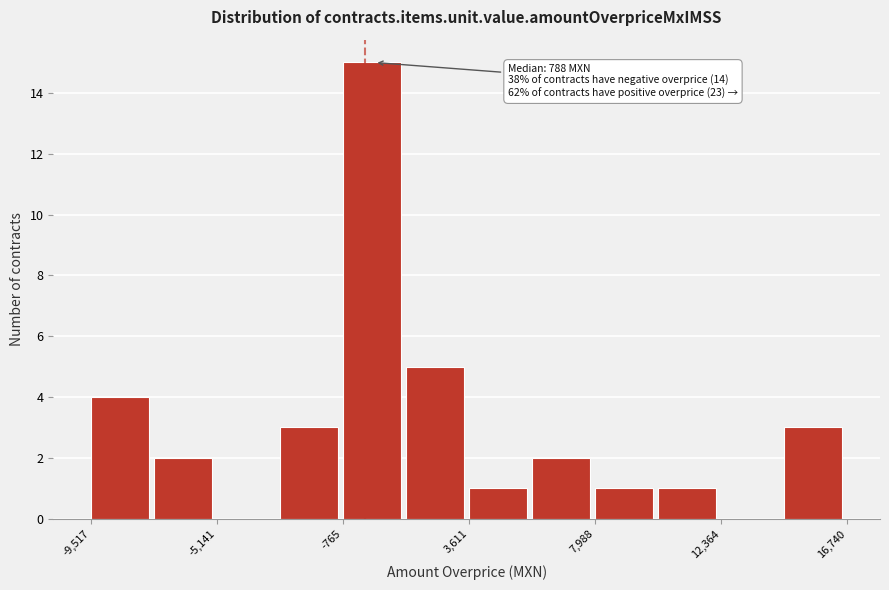

Over which range of the x-axis is the bar tallest?

-1000 to 1500